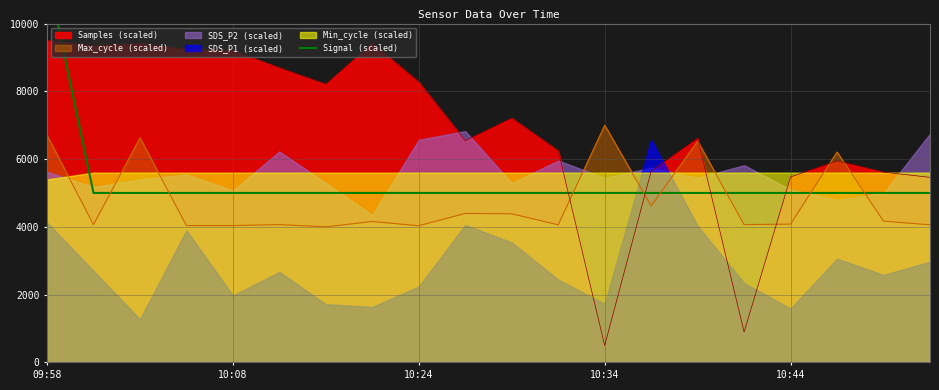

What value does the Max_cycle (scaled) series have at 10:34?

7000.0